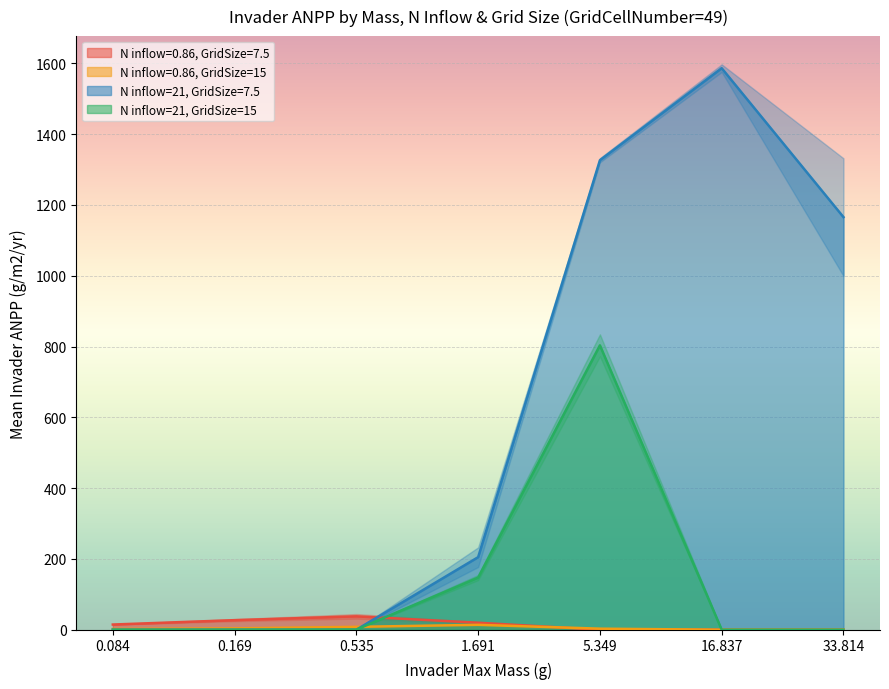

What is the maximum value for N inflow=21, GridSize=15?

803.4